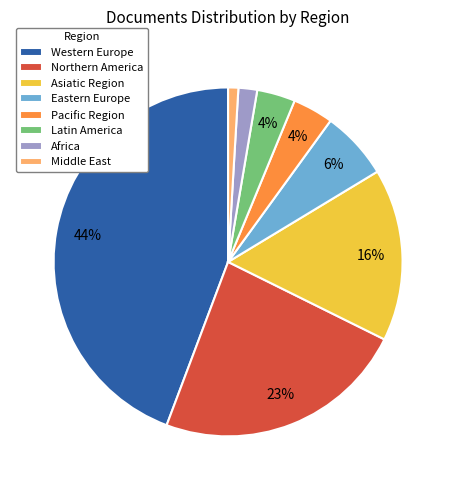

Which category has the biggest portion of the pie?

Western Europe